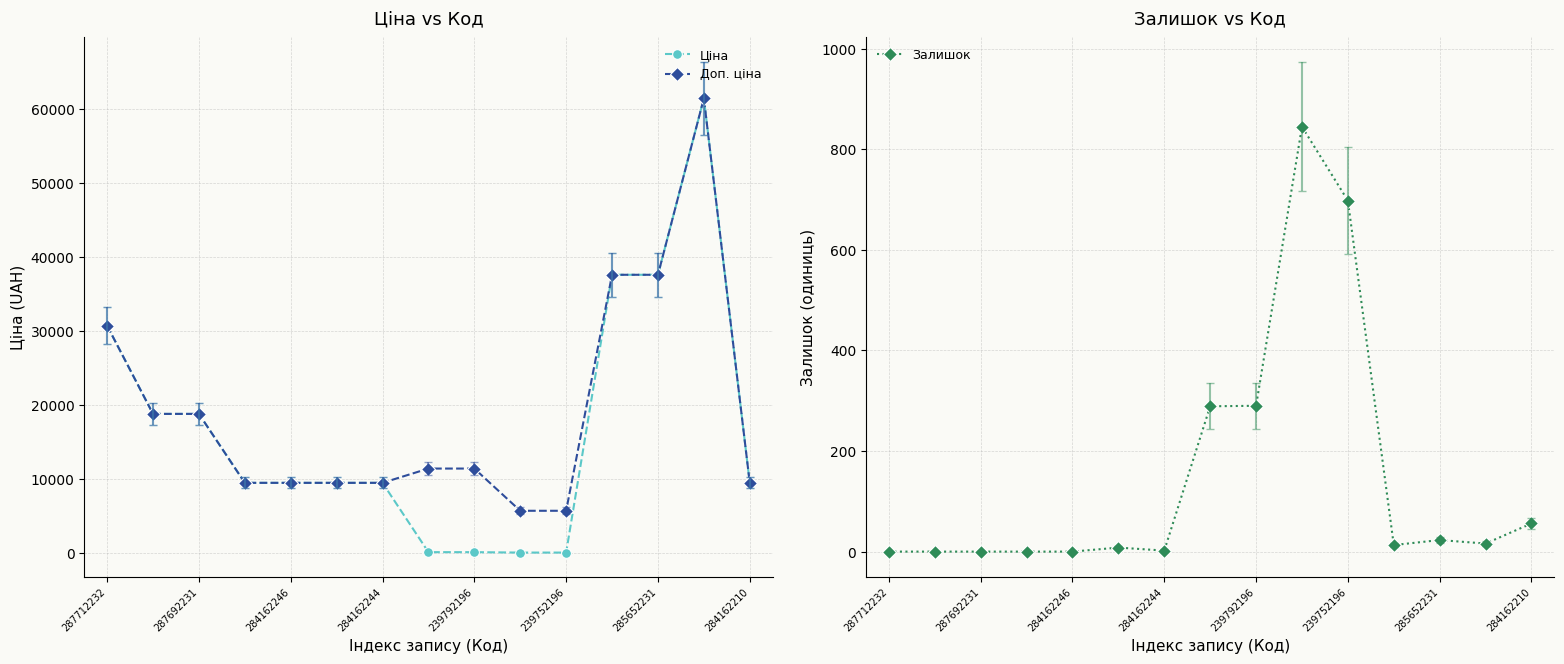

Is this an area chart (filled region under the line)?

No